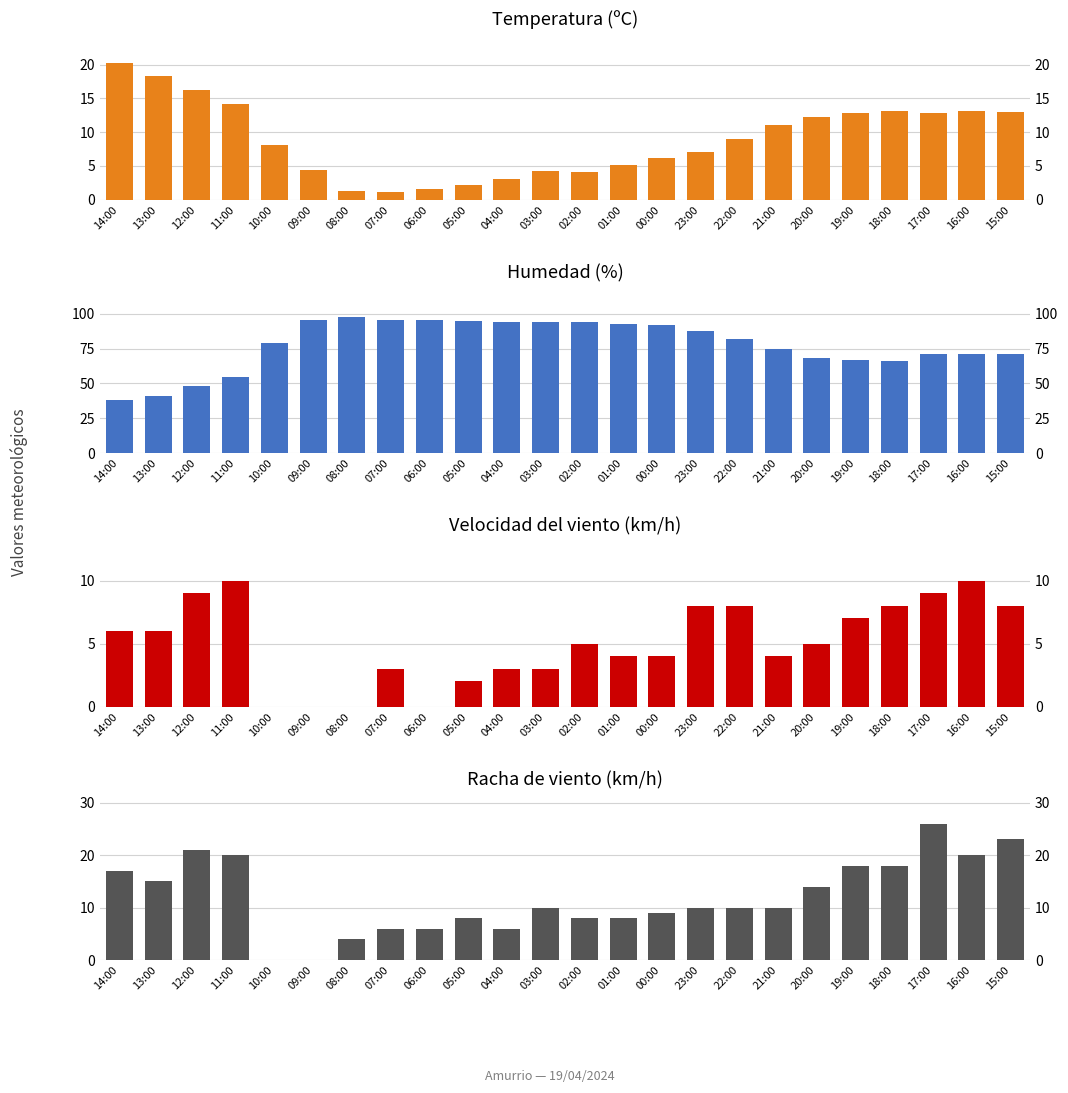

Which has a higher value, 00:00 or 07:00?

00:00